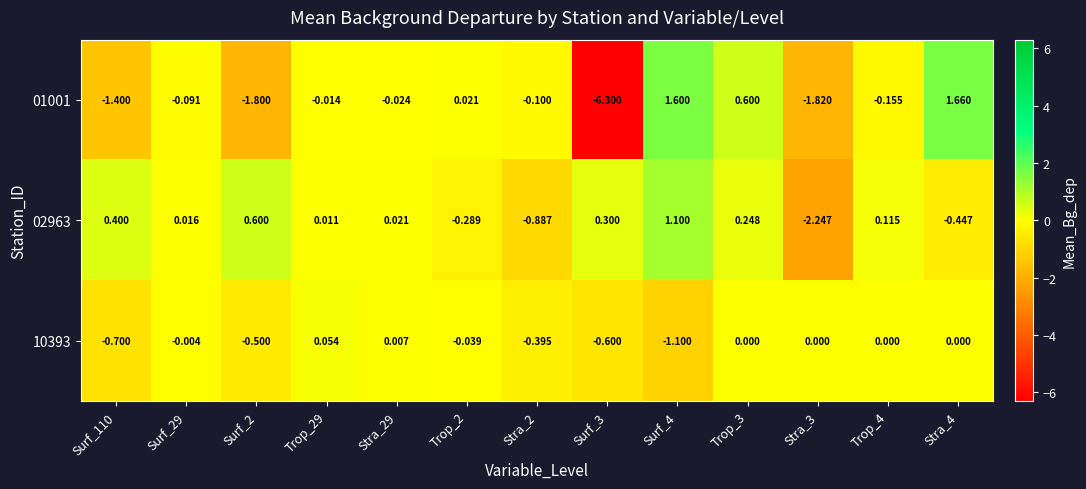

At which category is the sum across all series the highest?

Surf_4